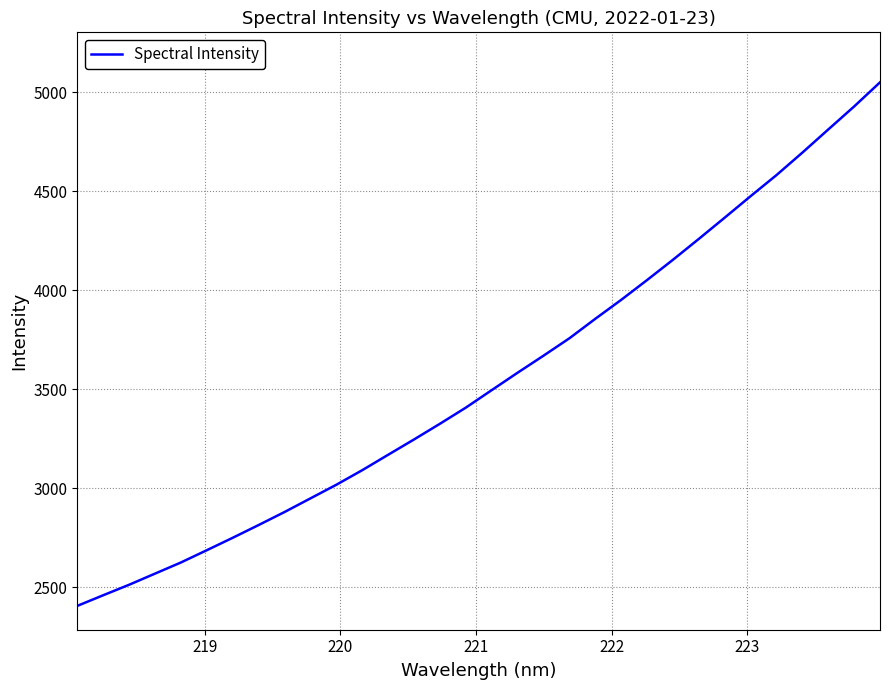

What is the minimum value shown in the chart?

2406.2